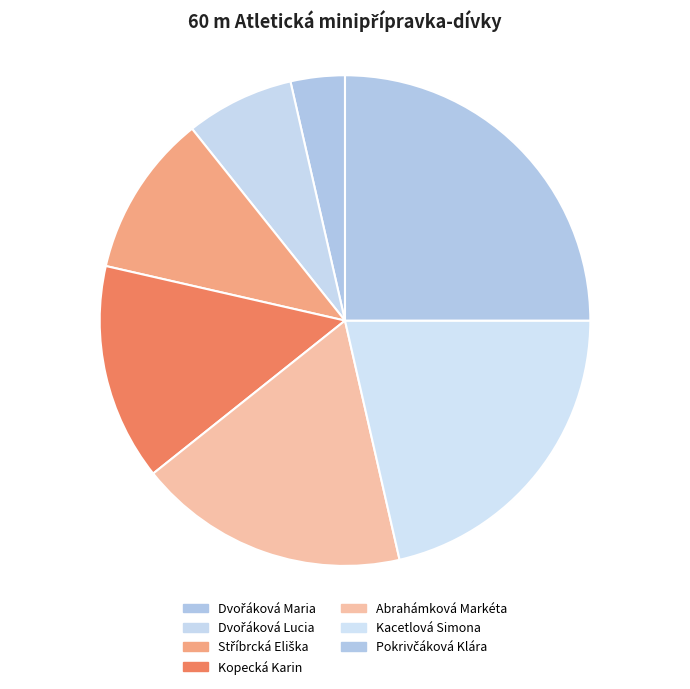

Combined, what portion of the pie is Dvořáková Lucia and Abrahámková Markéta?

25.0%